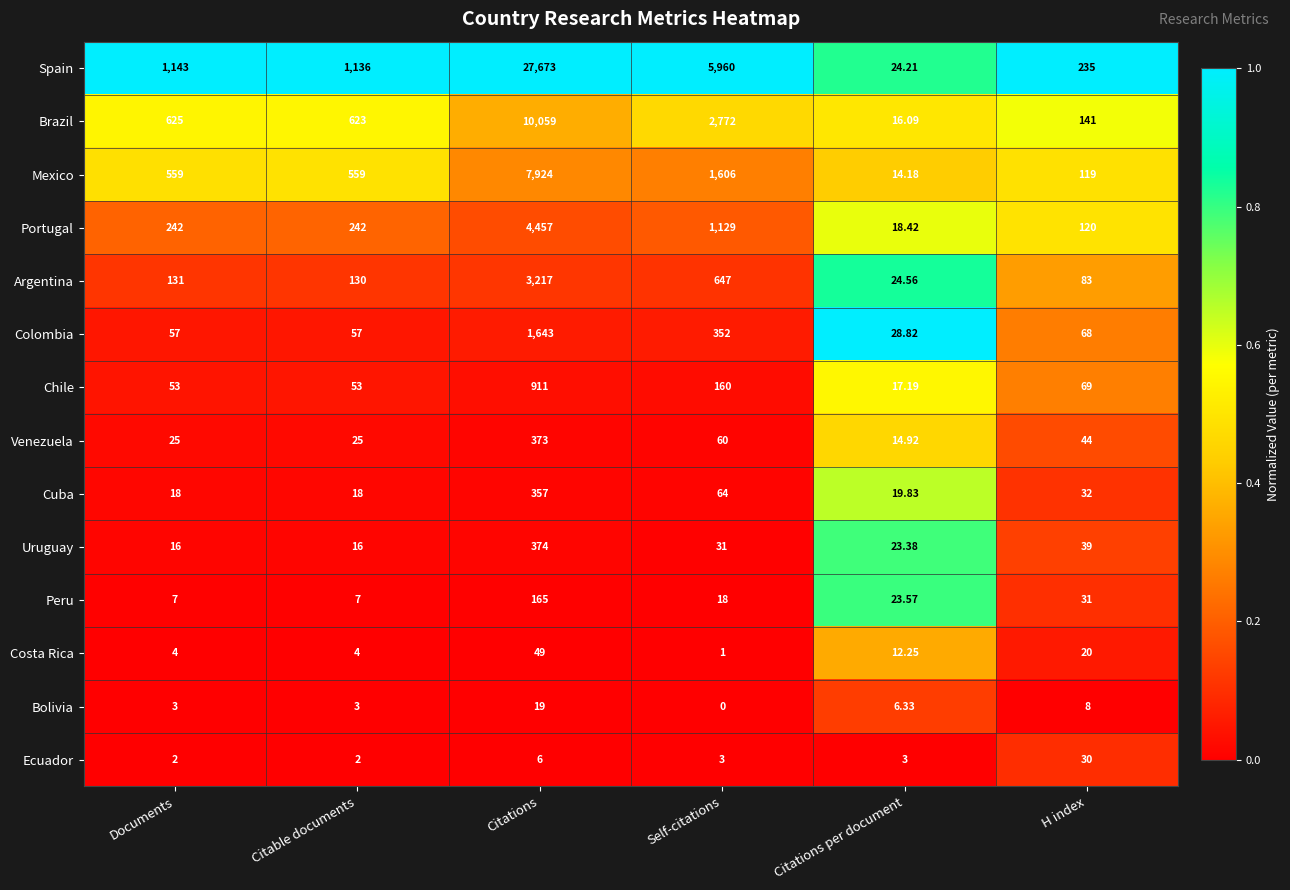

Rank the series by their maximum value, from highest to lowest.

Spain, Brazil, Mexico, Portugal, Argentina, Colombia, Chile, Uruguay, Venezuela, Cuba, Peru, Costa Rica, Ecuador, Bolivia